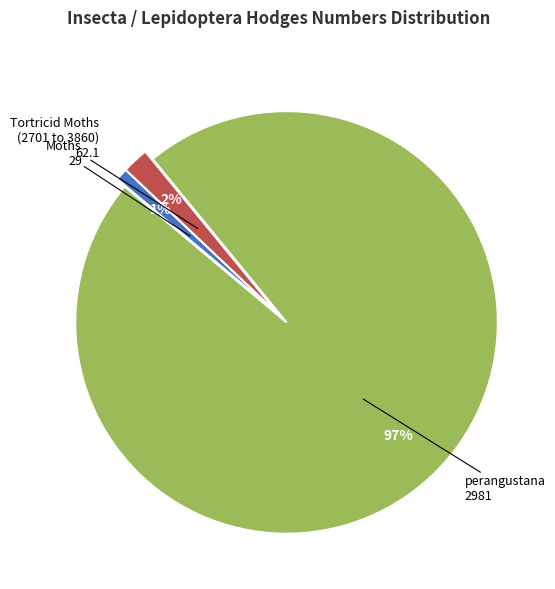

Between perangustana 2981 and Moths 29, which is larger?

perangustana 2981